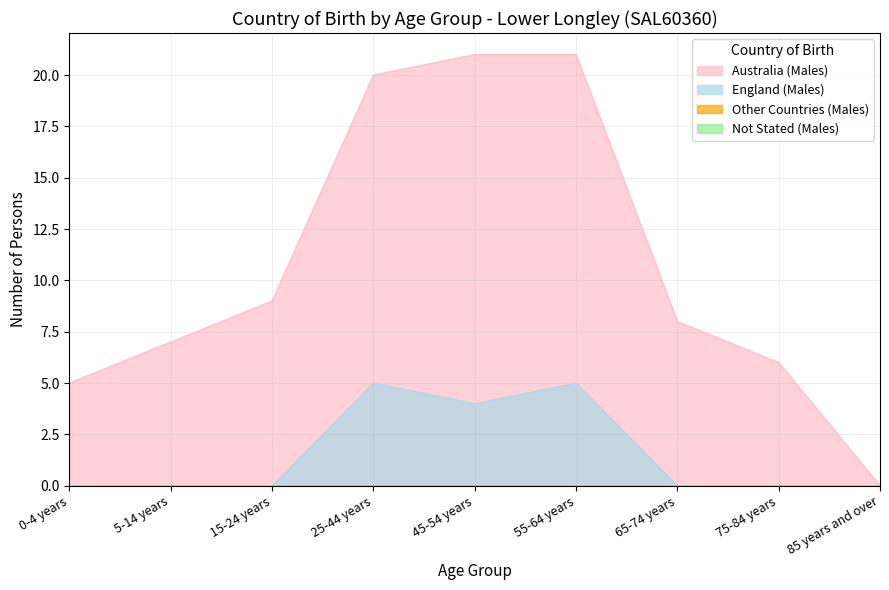

Where is Australia (Males) nearest to the value 10?

15-24 years